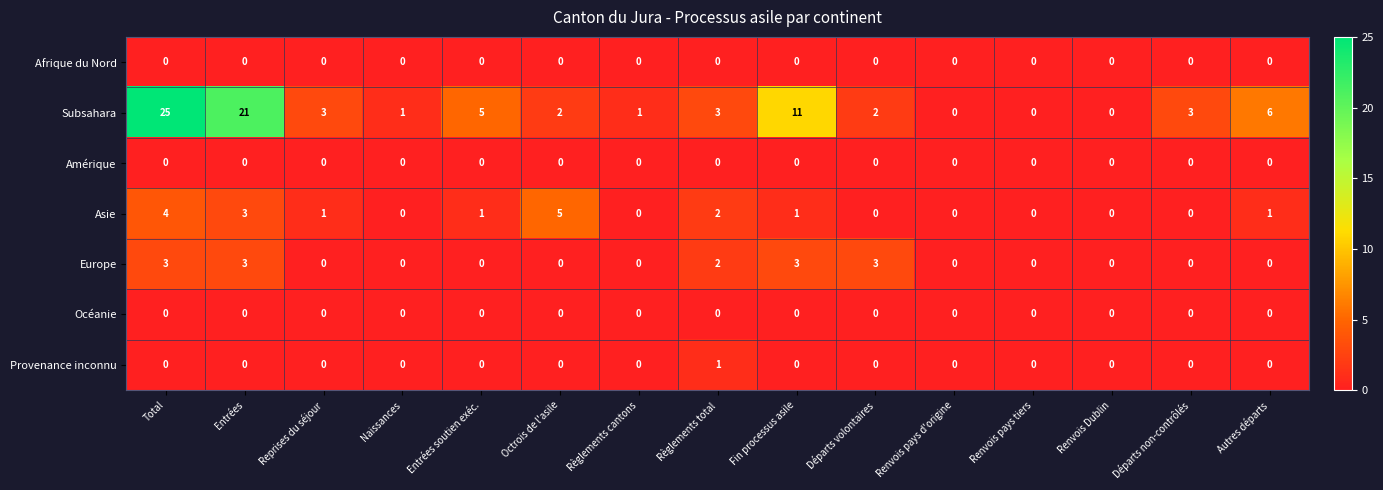

At which category is the sum across all series the highest?

Total